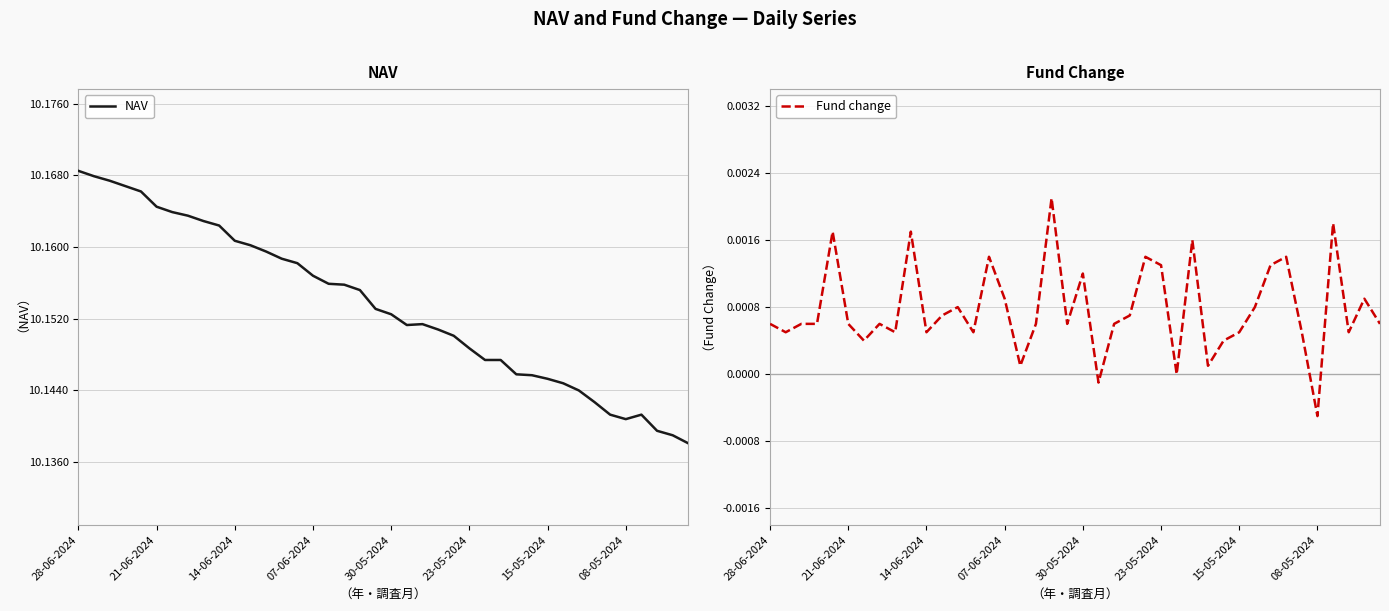

Where is Fund change nearest to the value 0?

26